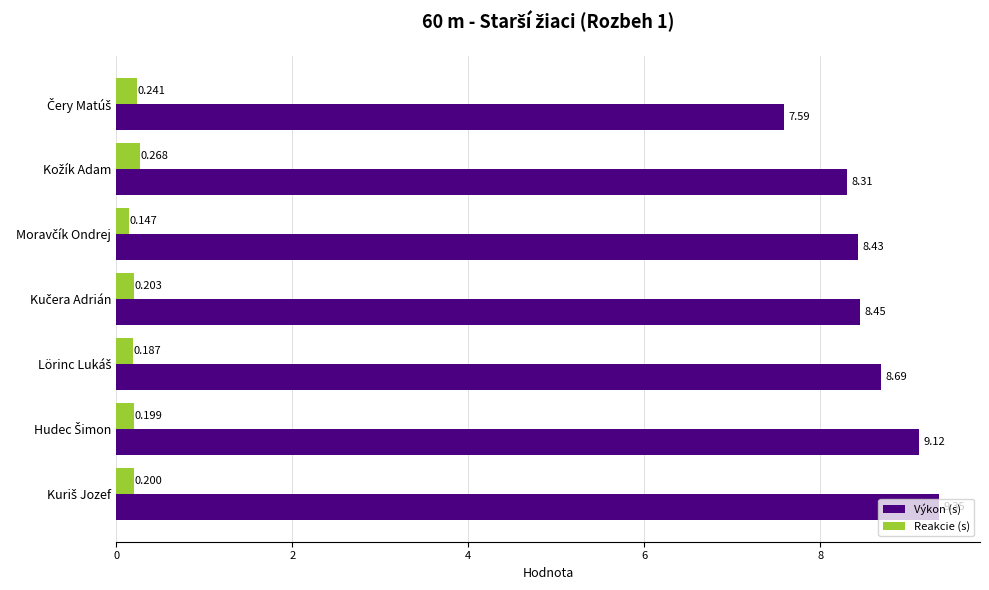

Which series has the largest range (max minus min)?

Výkon (s)